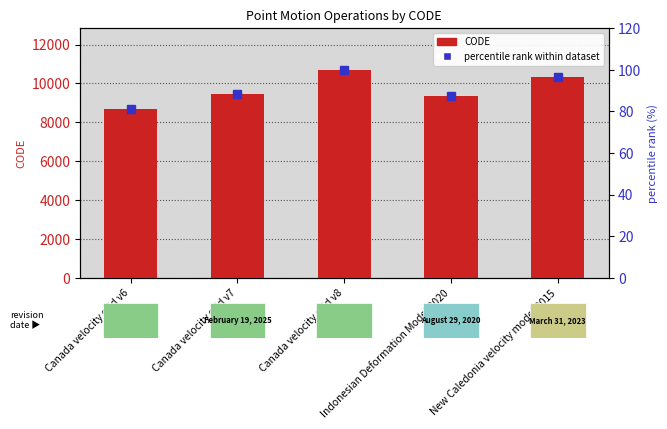

What is the lowest value of the CODE series?

8676.0